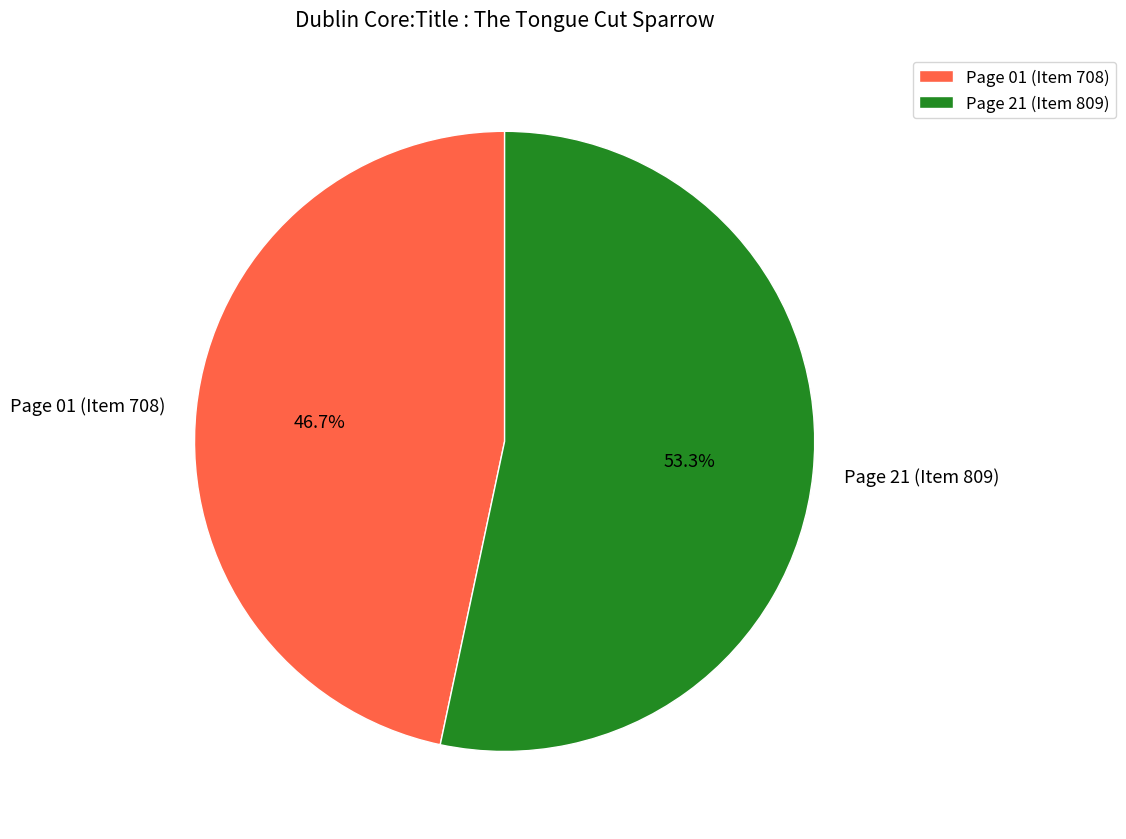

What is the smallest slice in the pie chart?

Page 01 (Item 708)